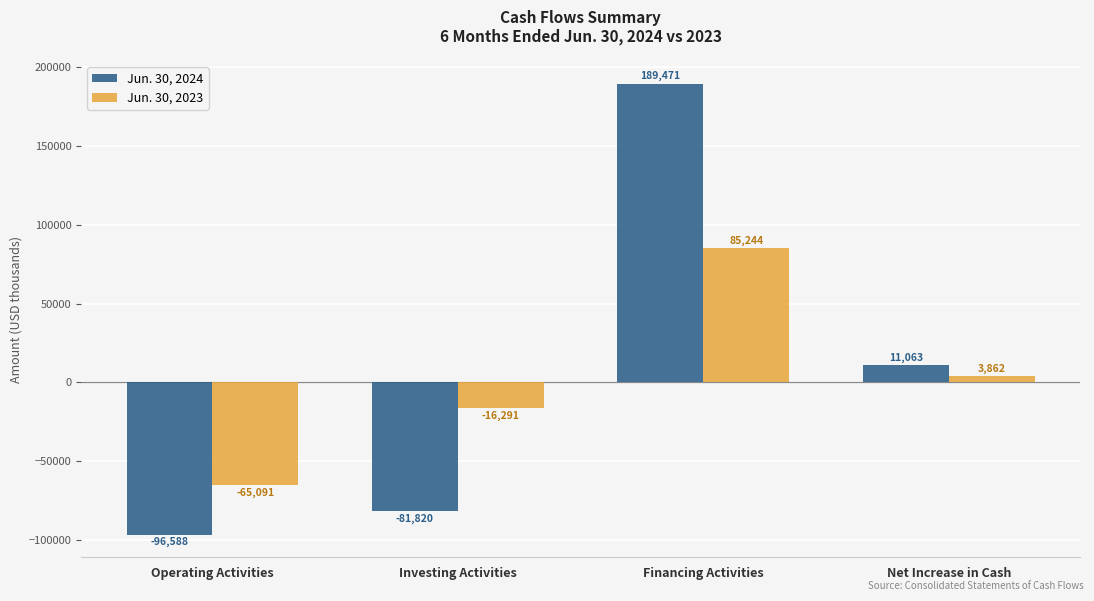

List the series in order of their overall mean, highest first.

Jun. 30, 2024, Jun. 30, 2023